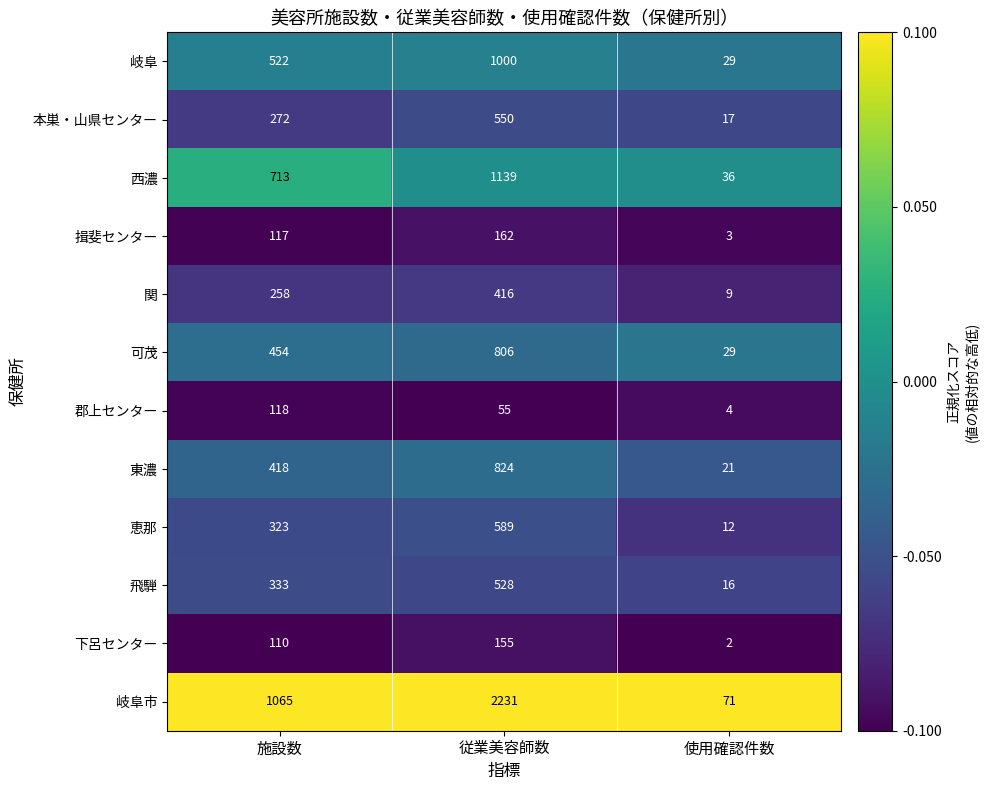

Rank the categories by 関 value from lowest to highest.

使用確認件数, 施設数, 従業美容師数